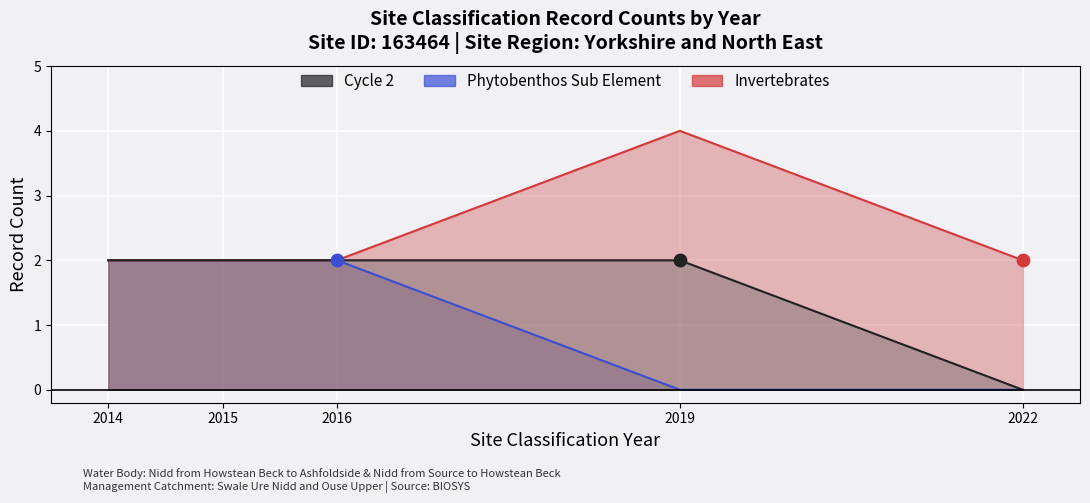

At how many categories does at least one series exceed 3?

1